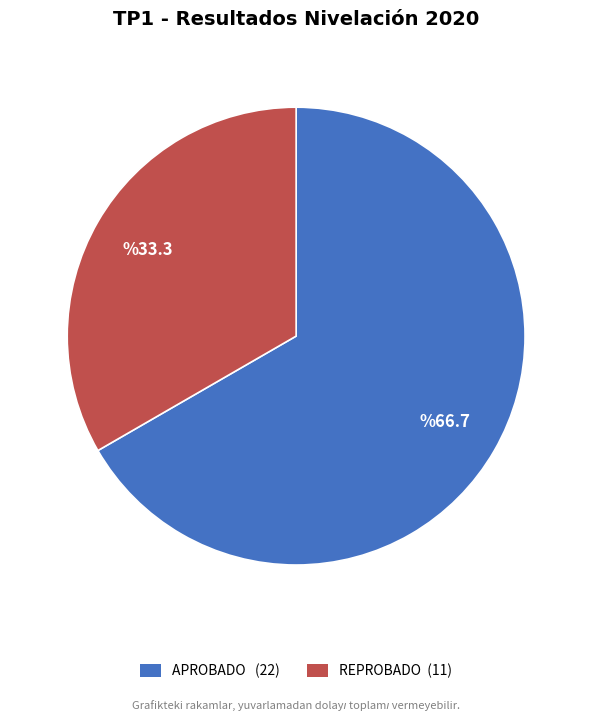

Which category has the smallest portion of the pie?

REPROBADO